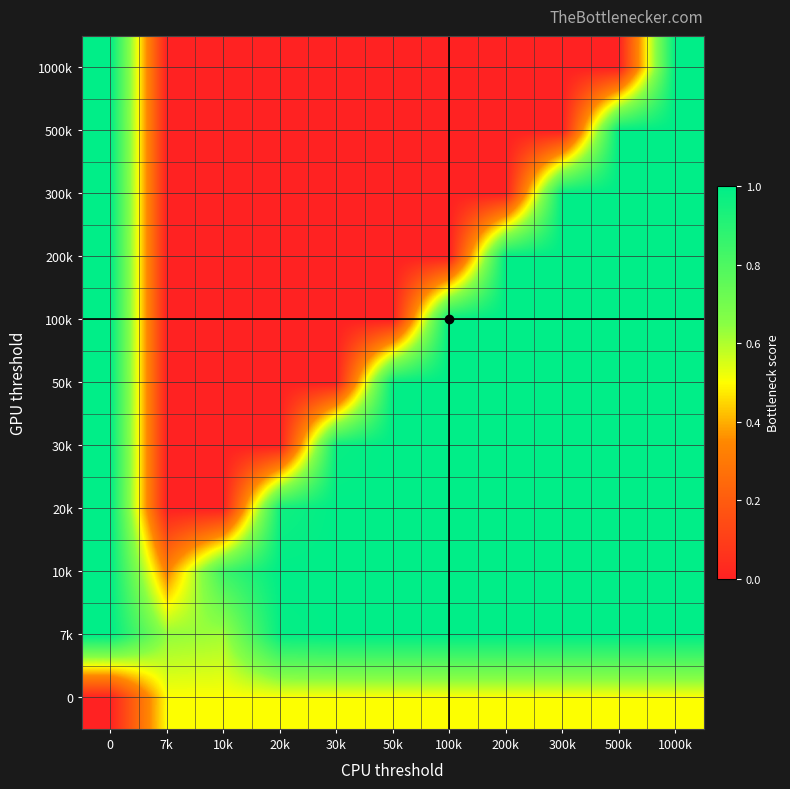

Reading right to left, what are all the values shown in this chart?

0: 1000k=0.5	500k=0.5	300k=0.5	200k=0.5	100k=0.5	50k=0.5	30k=0.5	20k=0.5	10k=0.5	7k=0.5	0=0.0
7k: 1000k=1.0	500k=1.0	300k=1.0	200k=1.0	100k=1.0	50k=1.0	30k=1.0	20k=1.0	10k=0.6	7k=0.6	0=1.0
10k: 1000k=1.0	500k=1.0	300k=1.0	200k=1.0	100k=1.0	50k=1.0	30k=1.0	20k=1.0	10k=0.8	7k=0.3	0=1.0
20k: 1000k=1.0	500k=1.0	300k=1.0	200k=1.0	100k=1.0	50k=1.0	30k=1.0	20k=1.0	10k=0.0	7k=0.0	0=1.0
30k: 1000k=1.0	500k=1.0	300k=1.0	200k=1.0	100k=1.0	50k=1.0	30k=1.0	20k=0.0	10k=0.0	7k=0.0	0=1.0
50k: 1000k=1.0	500k=1.0	300k=1.0	200k=1.0	100k=1.0	50k=1.0	30k=0.0	20k=0.0	10k=0.0	7k=0.0	0=1.0
100k: 1000k=1.0	500k=1.0	300k=1.0	200k=1.0	100k=1.0	50k=0.0	30k=0.0	20k=0.0	10k=0.0	7k=0.0	0=1.0
200k: 1000k=1.0	500k=1.0	300k=1.0	200k=1.0	100k=0.0	50k=0.0	30k=0.0	20k=0.0	10k=0.0	7k=0.0	0=1.0
300k: 1000k=1.0	500k=1.0	300k=1.0	200k=0.0	100k=0.0	50k=0.0	30k=0.0	20k=0.0	10k=0.0	7k=0.0	0=1.0
500k: 1000k=1.0	500k=1.0	300k=0.0	200k=0.0	100k=0.0	50k=0.0	30k=0.0	20k=0.0	10k=0.0	7k=0.0	0=1.0
1000k: 1000k=1.0	500k=0.0	300k=0.0	200k=0.0	100k=0.0	50k=0.0	30k=0.0	20k=0.0	10k=0.0	7k=0.0	0=1.0